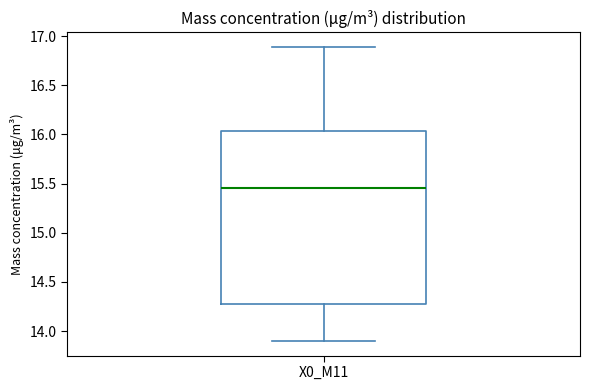

Transcribe this box plot: give where the median line is, the range the box spans, and where the two whiskers end, as read against the y-axis. The values are not printed on the chart, so give them approximately, as read against the axis.

median 15.45, box 14.30 to 16.05, whiskers 13.90 to 16.90